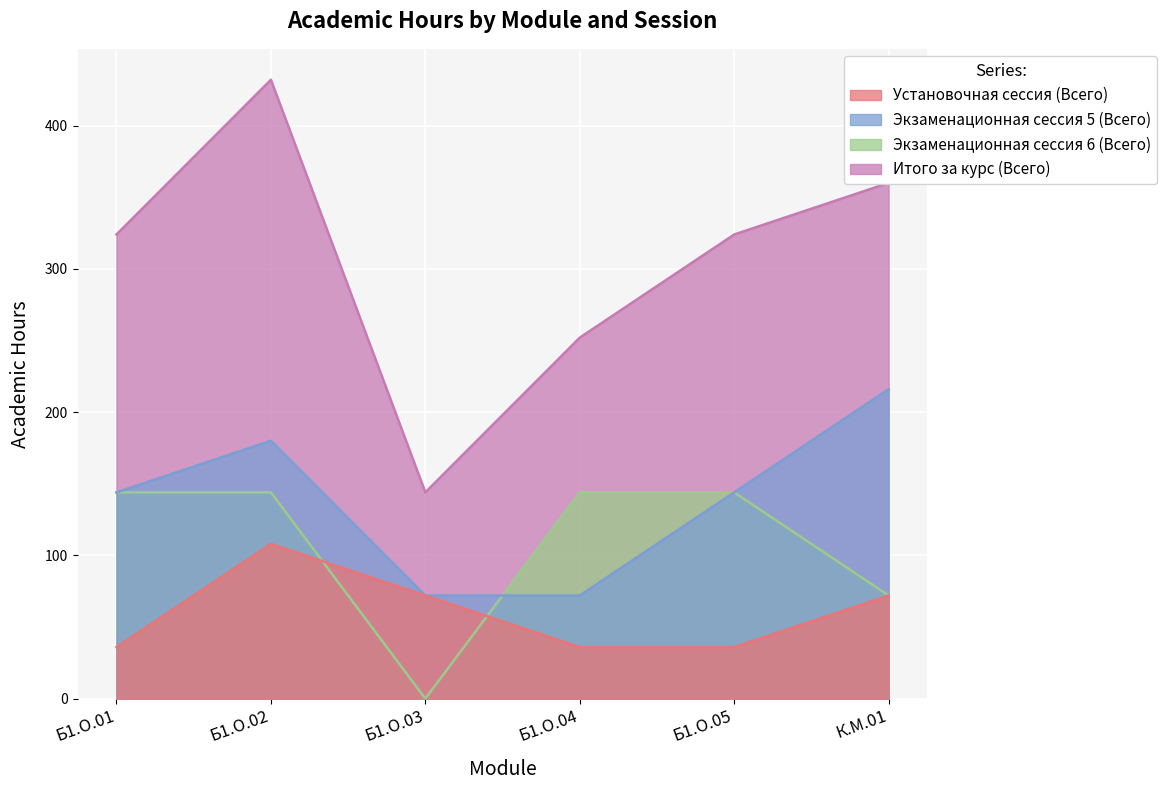

Which series ends up on top after the final intersection of Установочная сессия (Всего) and Экзаменационная сессия 6 (Всего)?

Экзаменационная сессия 6 (Всего)